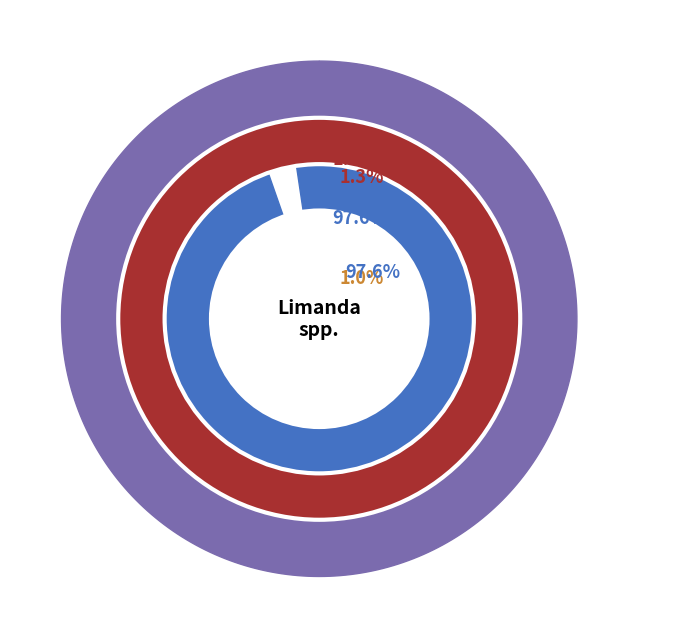

To the nearest percent, what is the average slice percentage?

33%